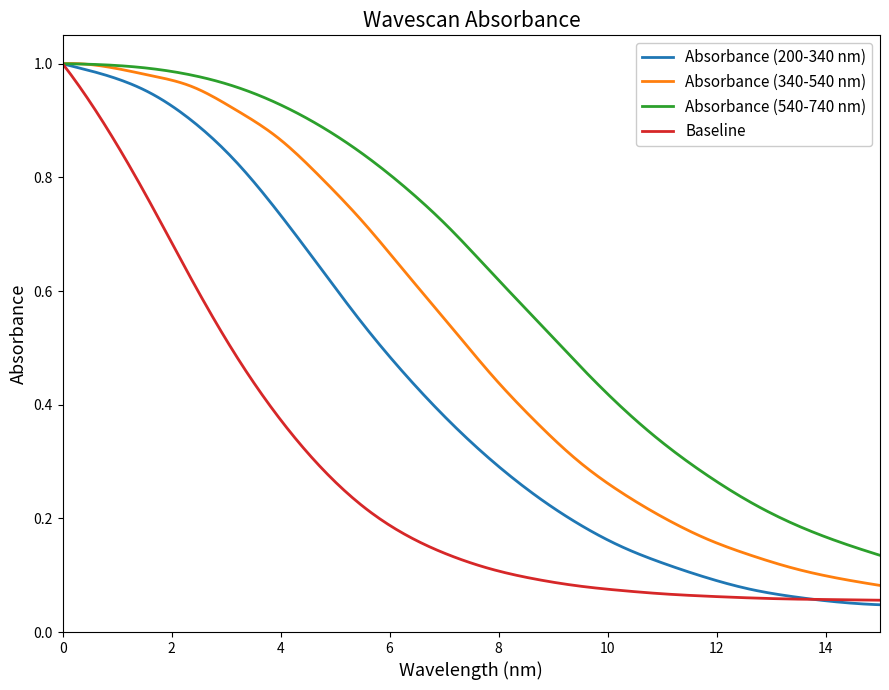

What are all the series names shown in the legend?

Absorbance (200-340 nm), Absorbance (340-540 nm), Absorbance (540-740 nm), Baseline